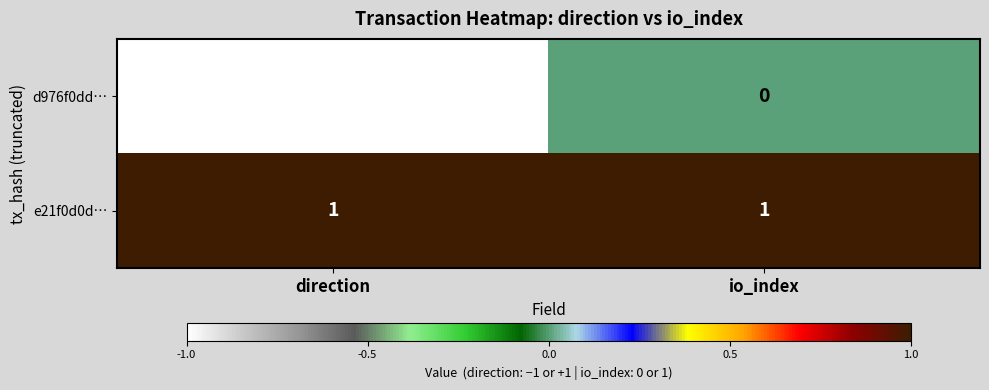

At direction, list the series in order from largest to smallest.

e21f0d0d…, d976f0dd…